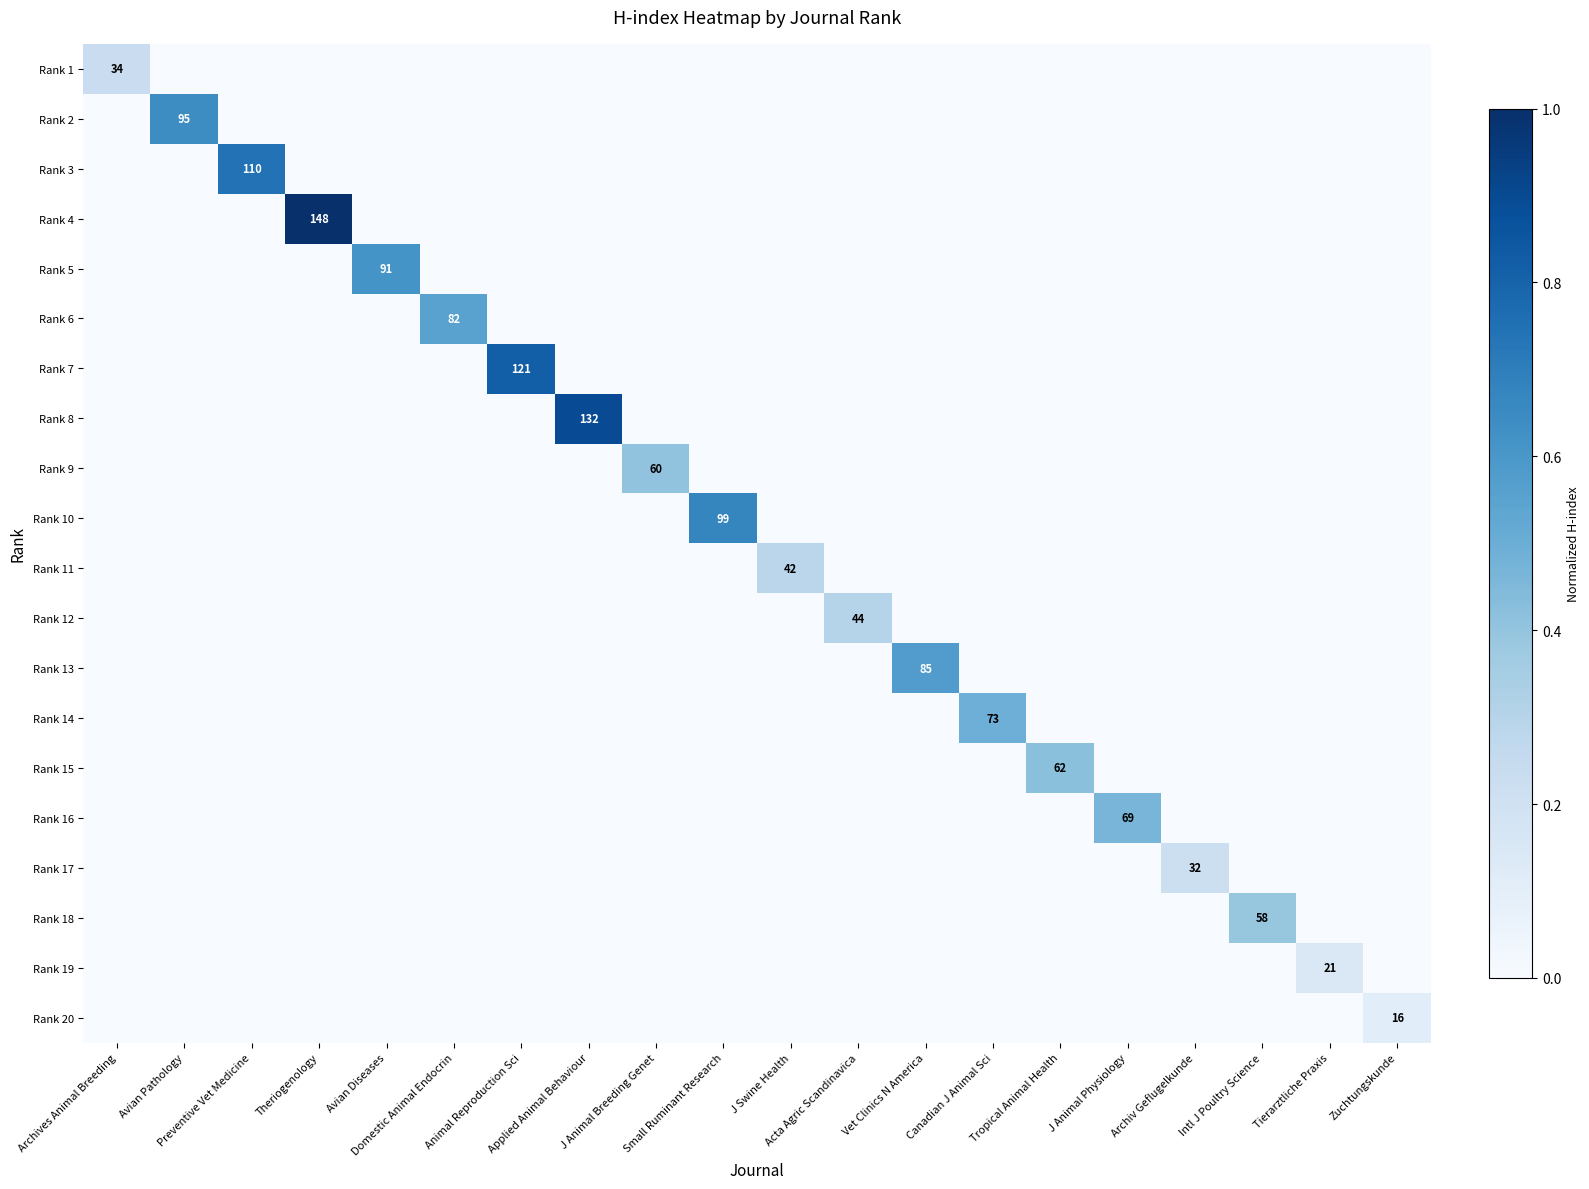

At which label does Rank 11 reach its peak?

J Swine Health